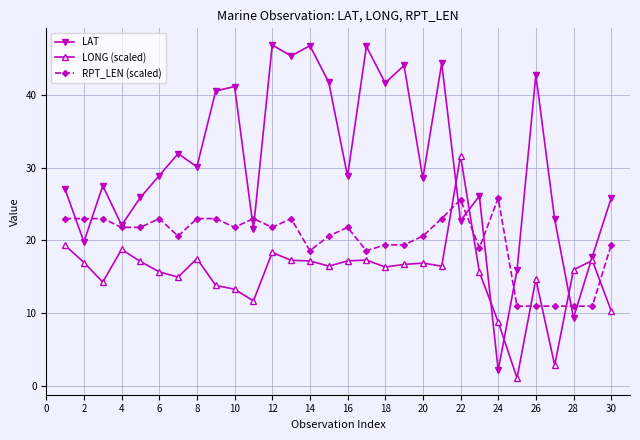

What is the maximum value for RPT_LEN (scaled)?

25.8